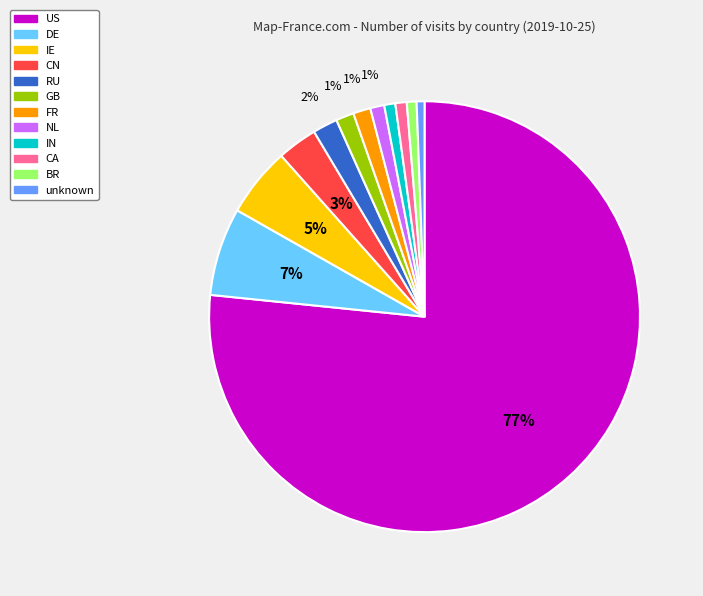

To the nearest percent, what percentage of the pie is GB?

1%